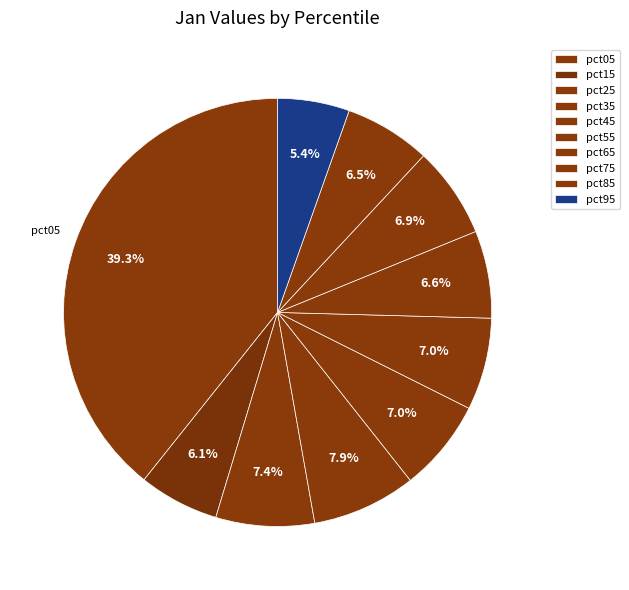

Which category has the smallest portion of the pie?

pct95